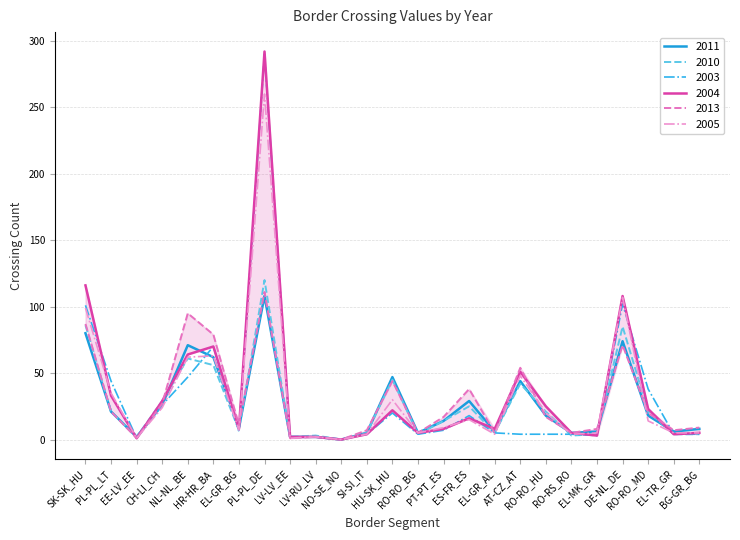

How many positive values does the 2003 series have?

24